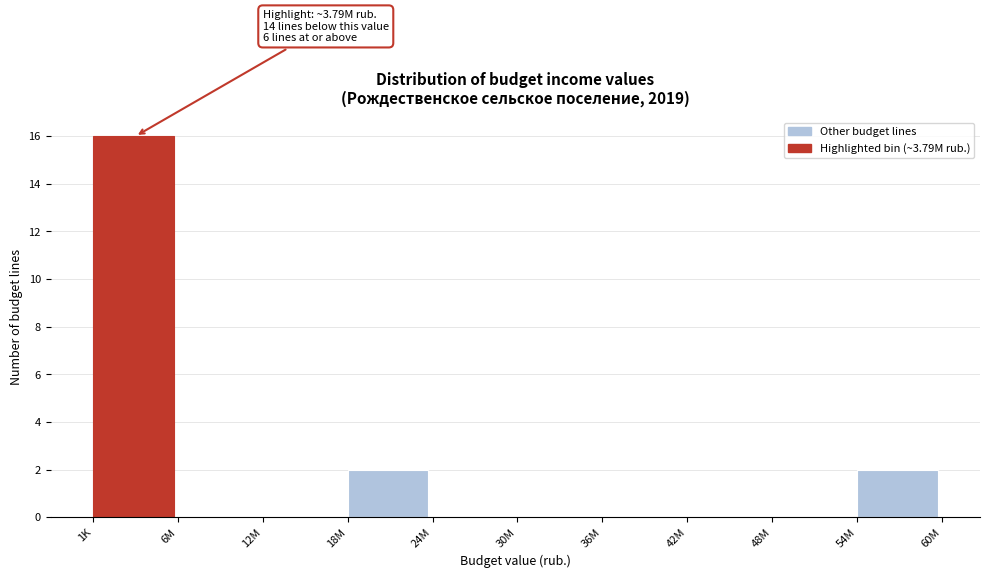

Reading left to right, extract all data points from this chart.

1K=16	6M=0	12M=0	18M=2	24M=0	30M=0	36M=0	42M=0	48M=0	54M=2